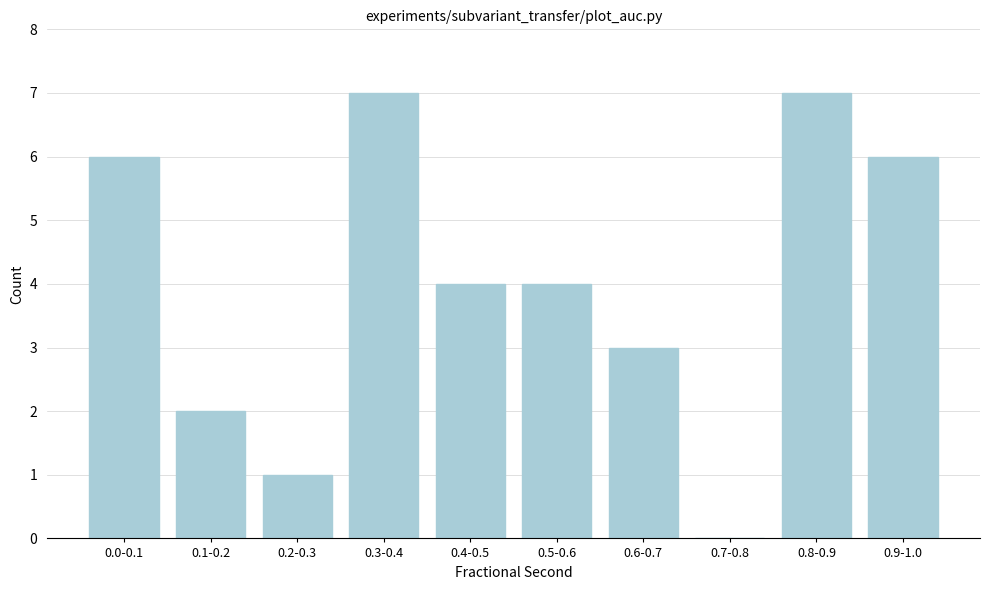

Reading right to left, list all the values displayed in this chart.

0.9-1.0=6	0.8-0.9=7	0.7-0.8=0	0.6-0.7=3	0.5-0.6=4	0.4-0.5=4	0.3-0.4=7	0.2-0.3=1	0.1-0.2=2	0.0-0.1=6